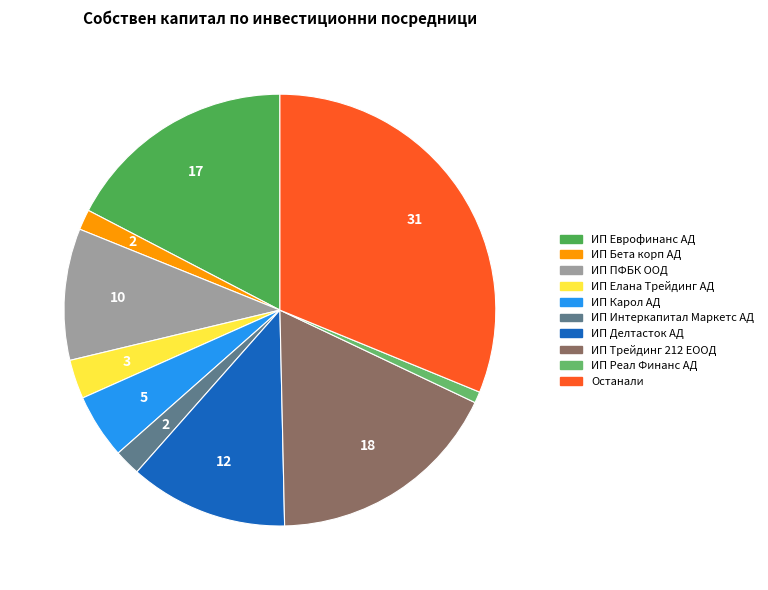

How many slices are in this pie chart?

10